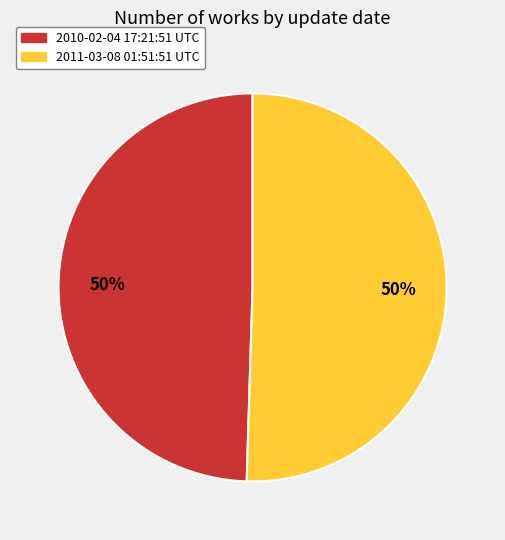

To the nearest percent, what is the average slice percentage?

50%